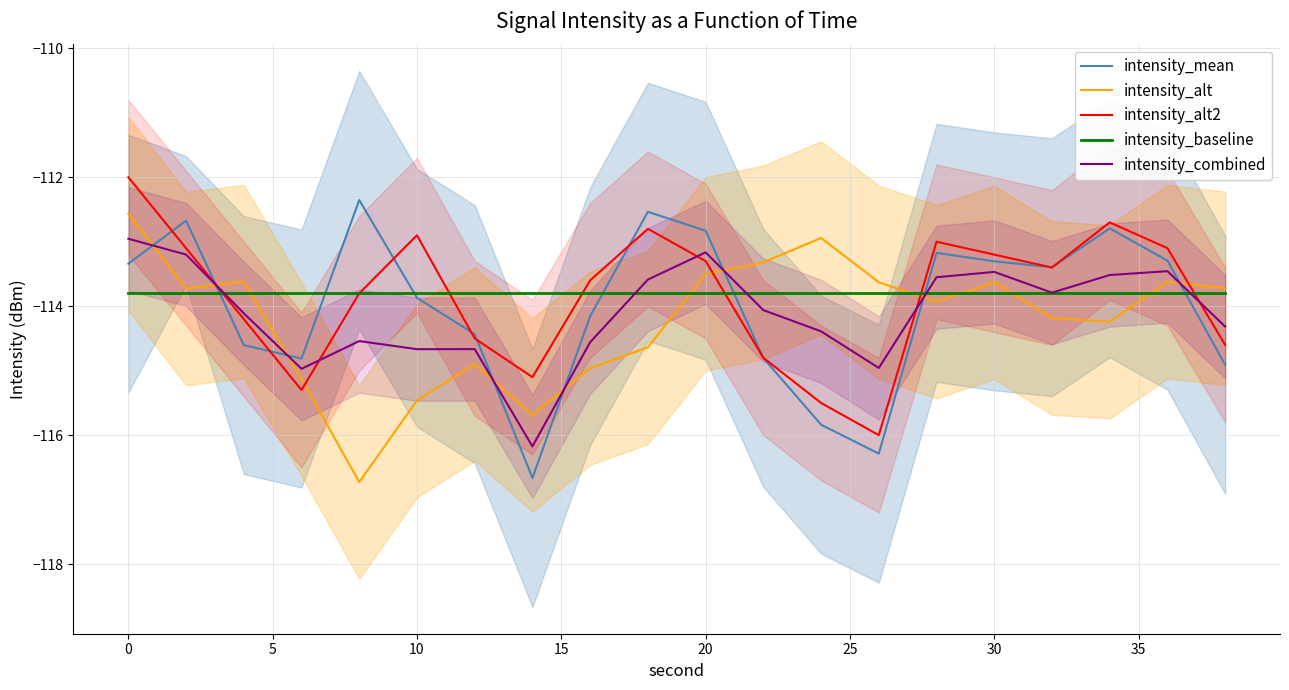

What is the lowest value of the intensity_baseline series?

-113.8